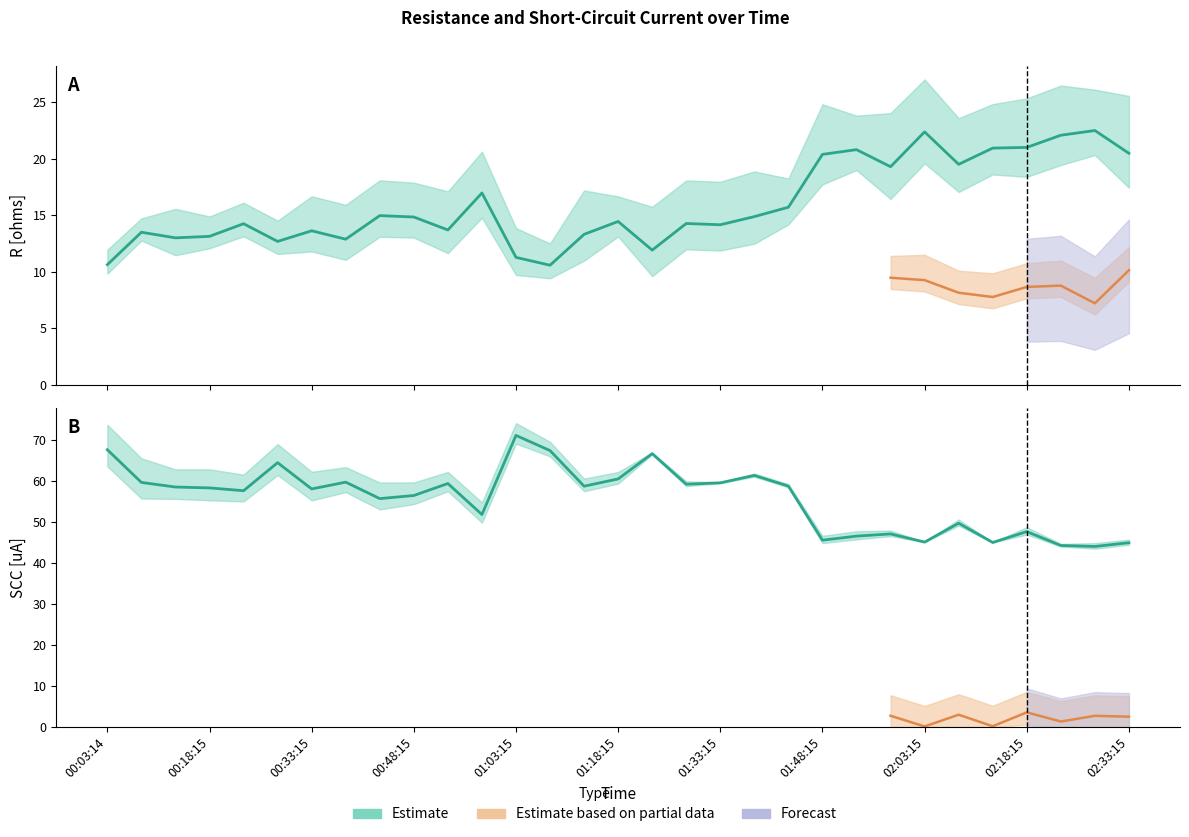

Which label corresponds to the largest value in the chart?

01:03:15